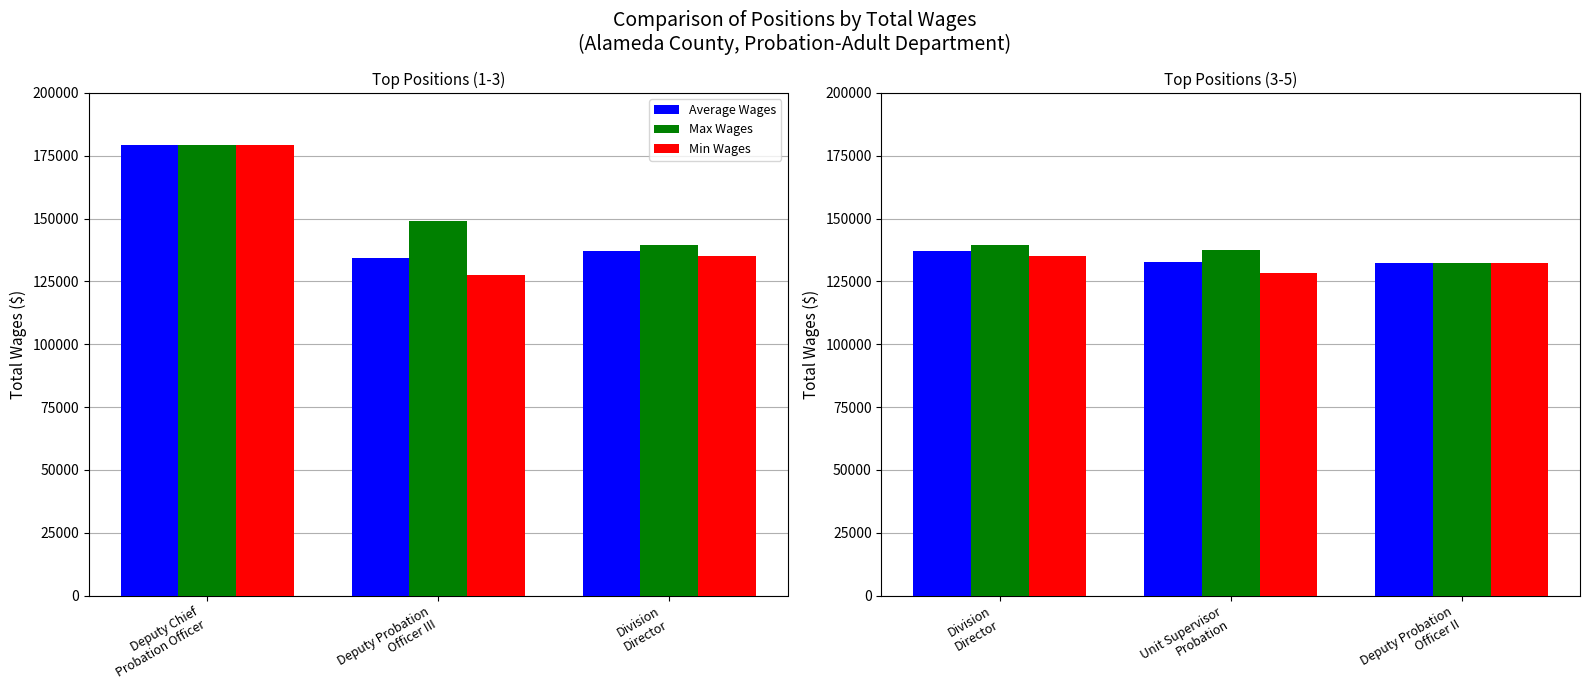

At which category is the sum across all series the highest?

Division Director